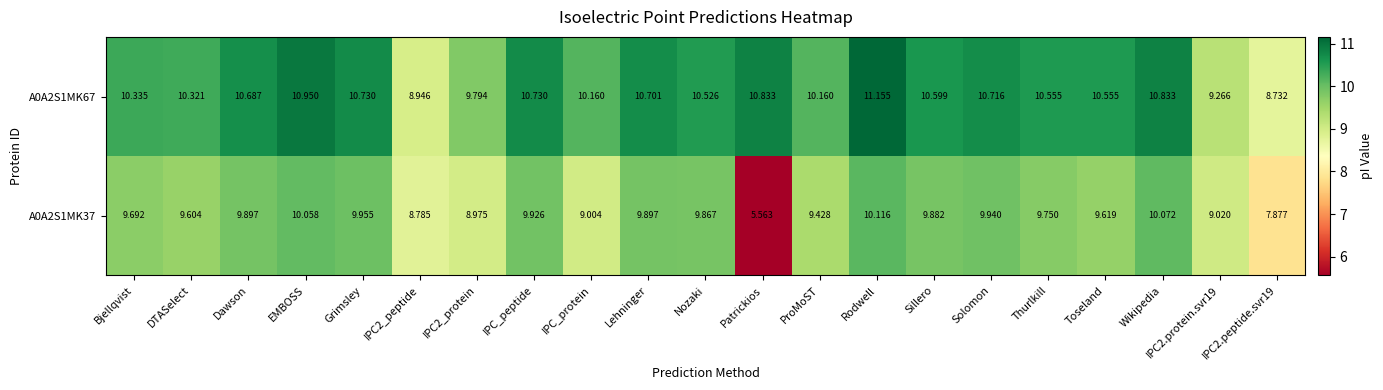

At which category is the sum across all series the highest?

Rodwell